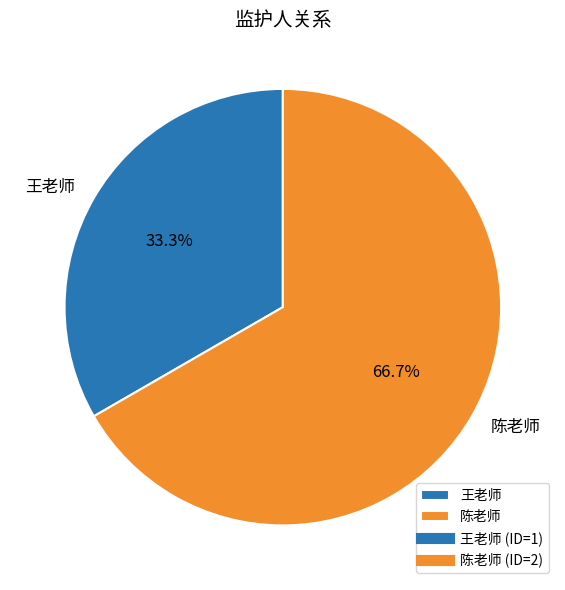

To the nearest percent, what is the difference between the largest and smallest slice percentages?

33%